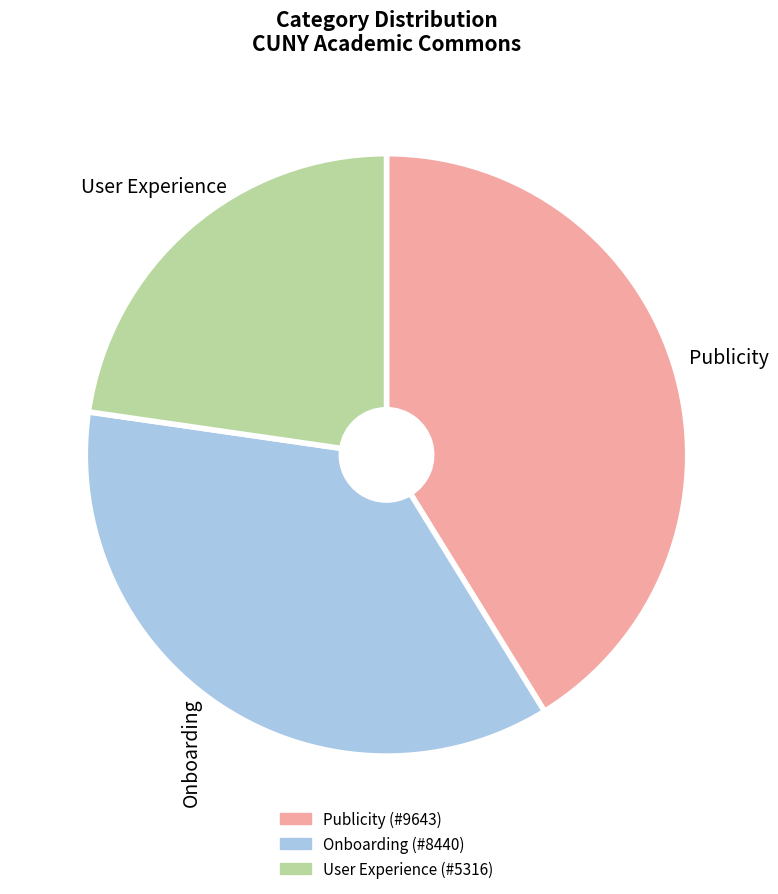

Which category has the smallest portion of the pie?

User Experience